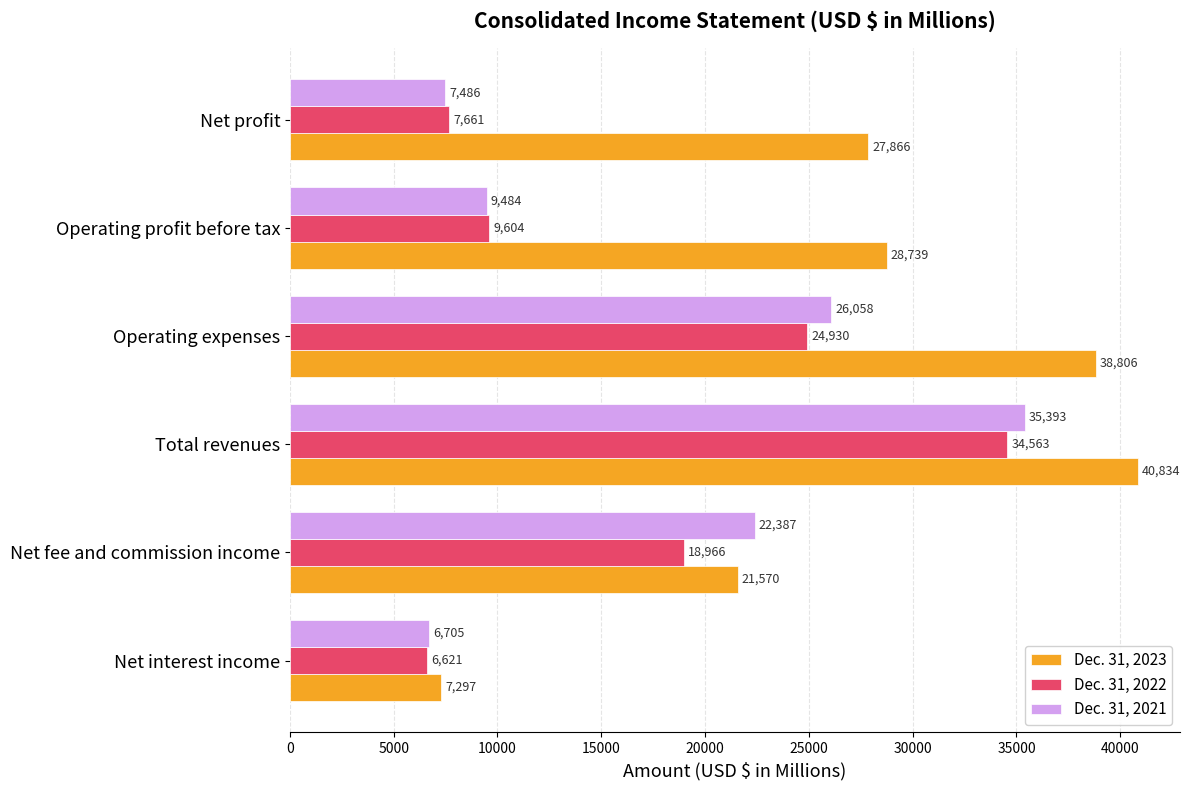

What is the spread (max minus min) of values at Operating expenses?

13876